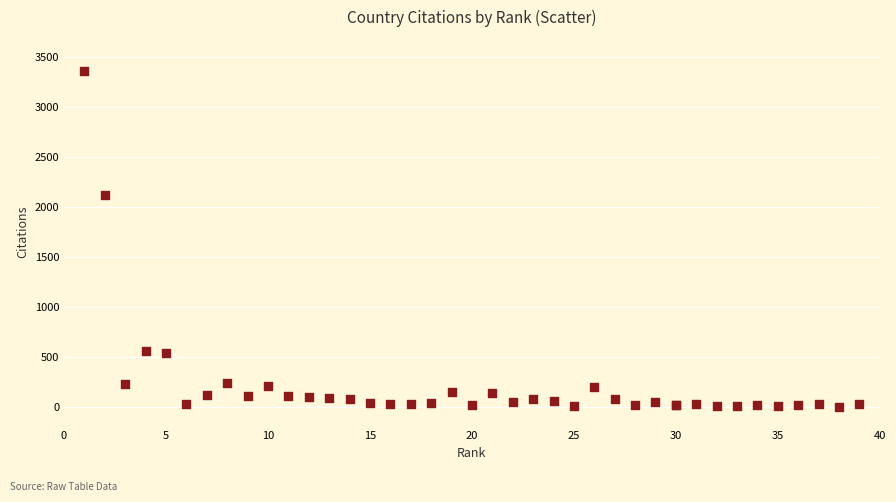

What Y value in the scatter plot is closest to 1682?

2121